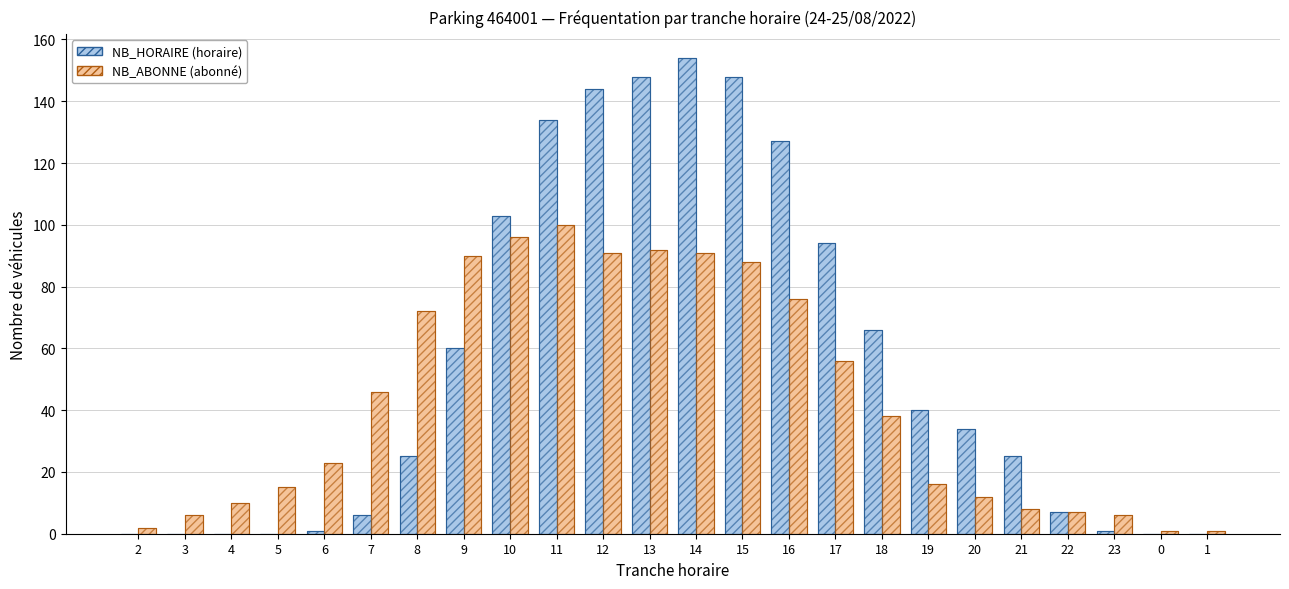

What is the total value across all series at 10?

199